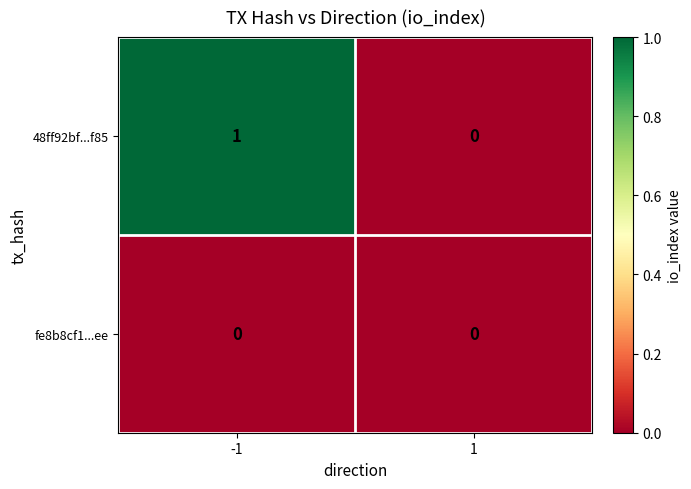

Reading left to right, list all the values displayed in this chart.

48ff92bf...f85: 1	0
fe8b8cf1...ee: 0	0